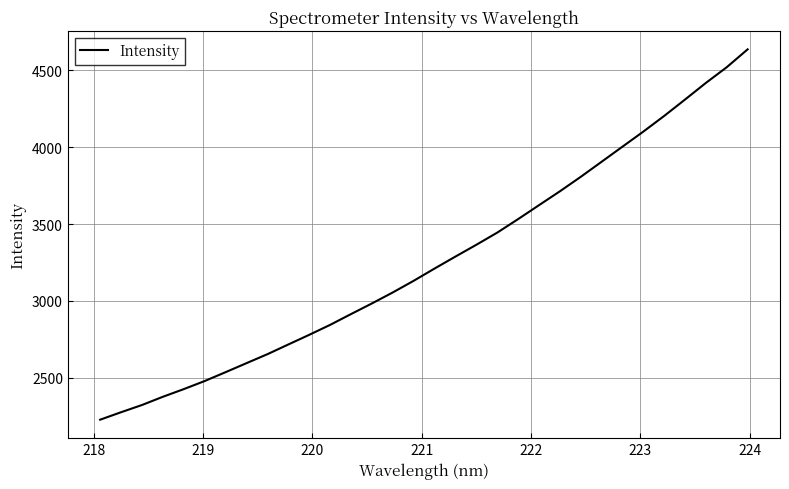

What is the greatest value displayed?

4637.0